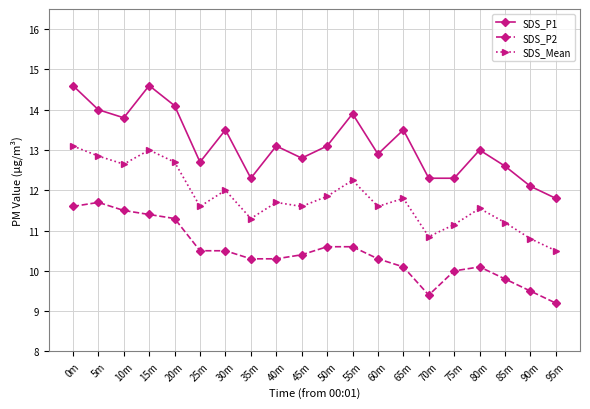

Which series has the largest range (max minus min)?

SDS_P1